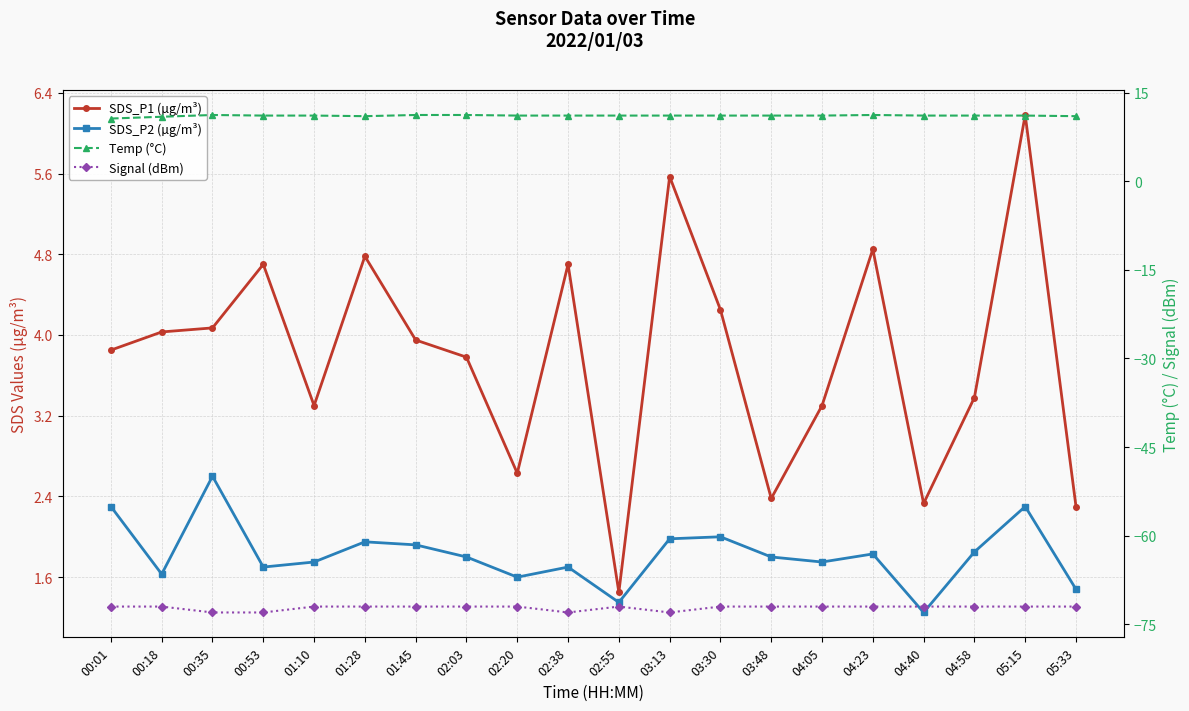

What is the label of the 15th point from the left?

04:05